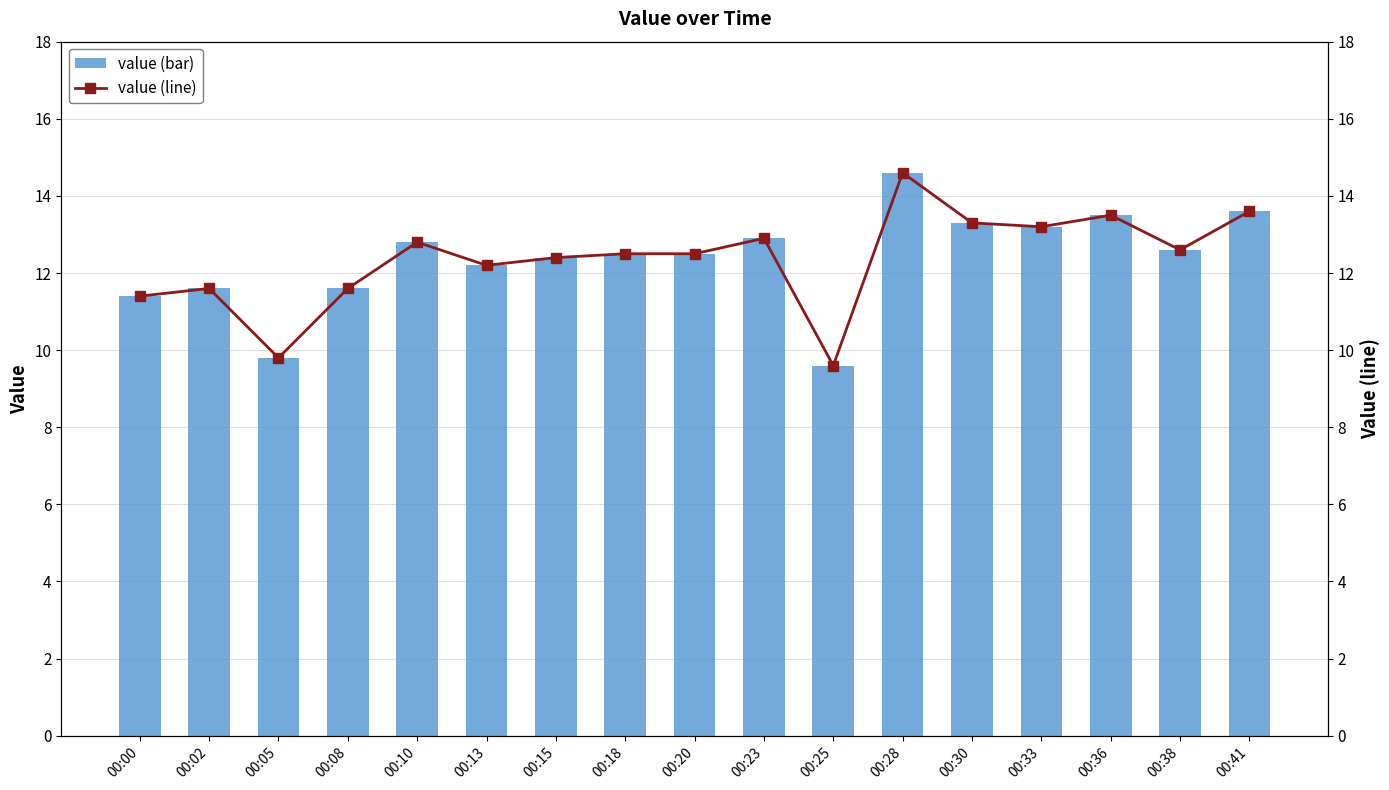

At which label is value closest to 12?

00:13